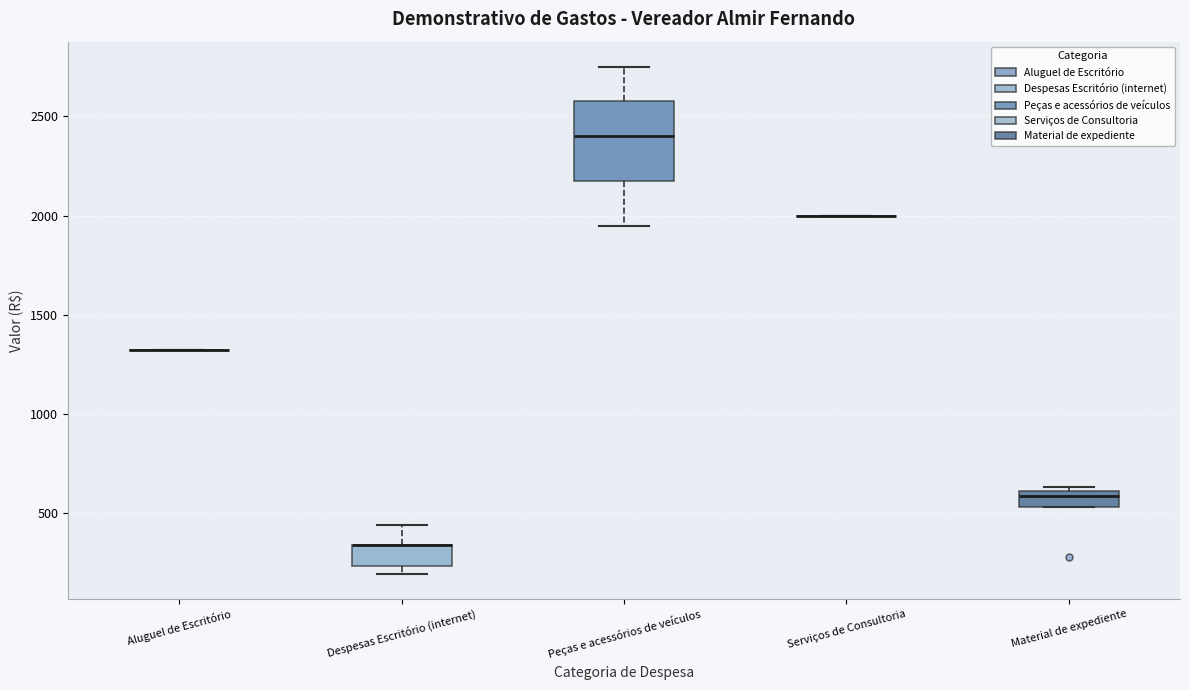

Reading left to right, read every box against the y-axis: the position of its median line, the range the box covers, and the ends of its whiskers. The values are not printed on the chart, so give them approximately, as read against the axis.

Aluguel de Escritório: box collapsed to a line at 1300, whiskers 1300 to 1300
Despesas Escritório (internet): median 350 (drawn on the box's upper edge), box 250 to 350, whiskers 200 to 450
Peças e acessórios de veículos: median 2400, box 2150 to 2550, whiskers 1950 to 2750
Serviços de Consultoria: box collapsed to a line at 2000, whiskers 2000 to 2000
Material de expediente: median 600 (just below the box's upper edge), box 550 to 600, whiskers 550 to 650